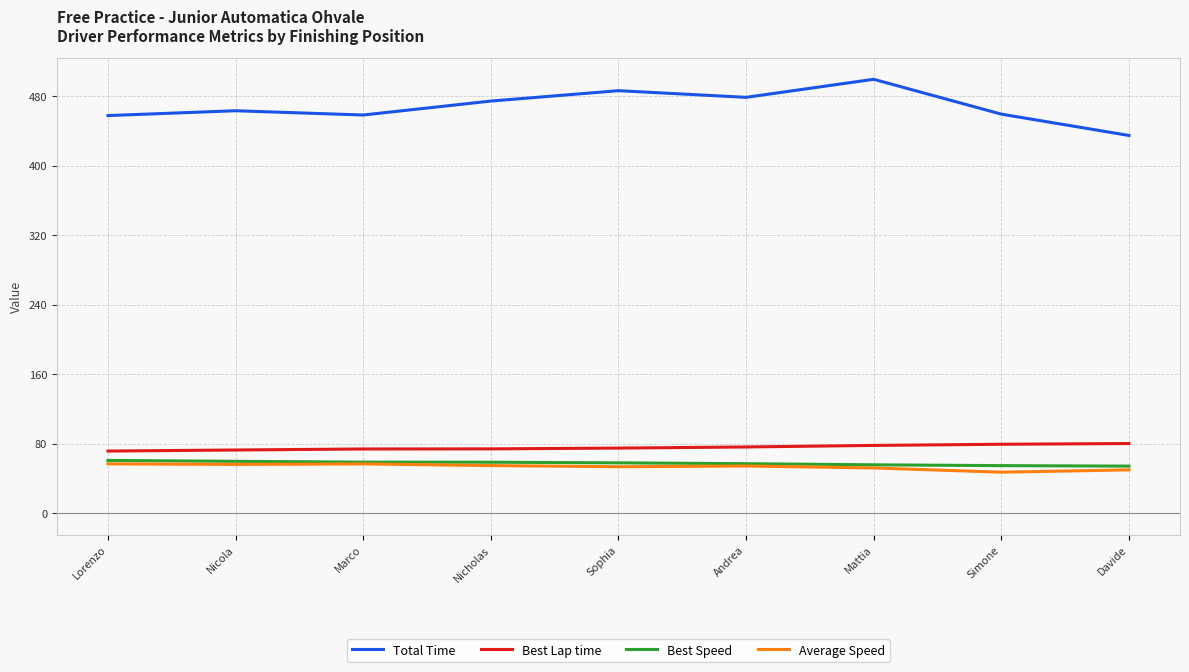

True or false: Total Time has a value of 463.4 at Nicola.

True